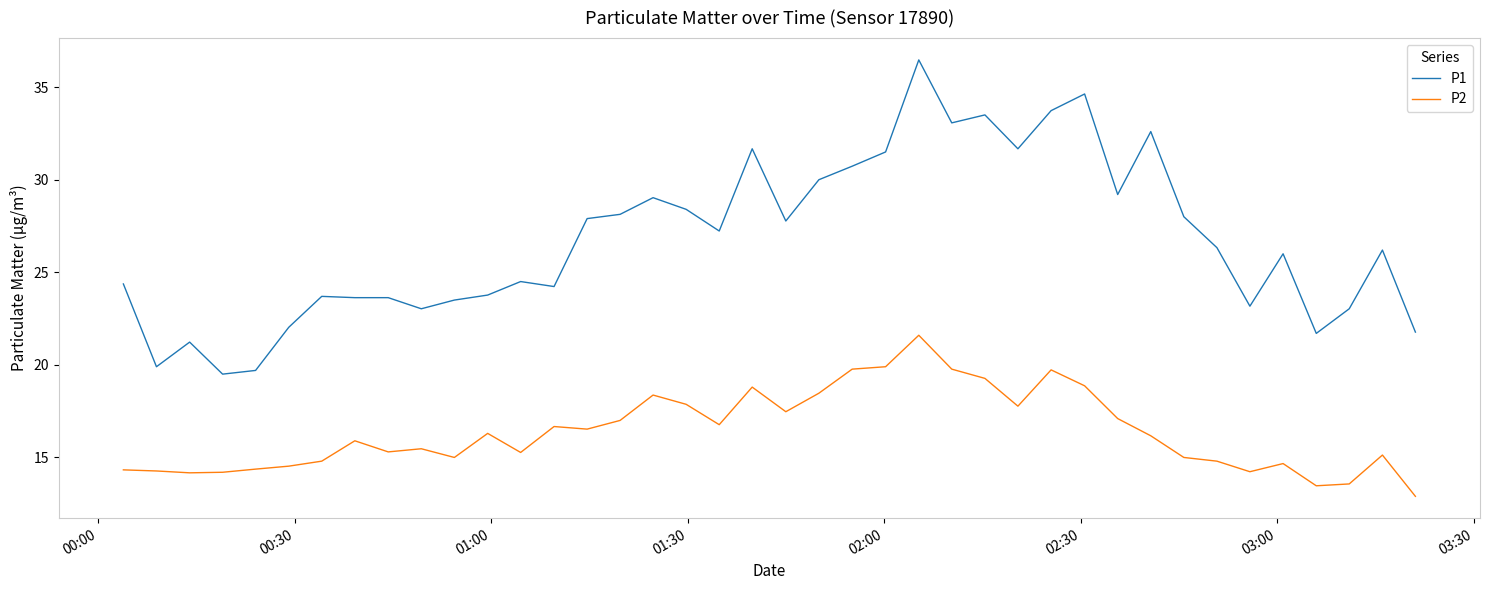

True or false: P2 and P1 cross at least once.

False